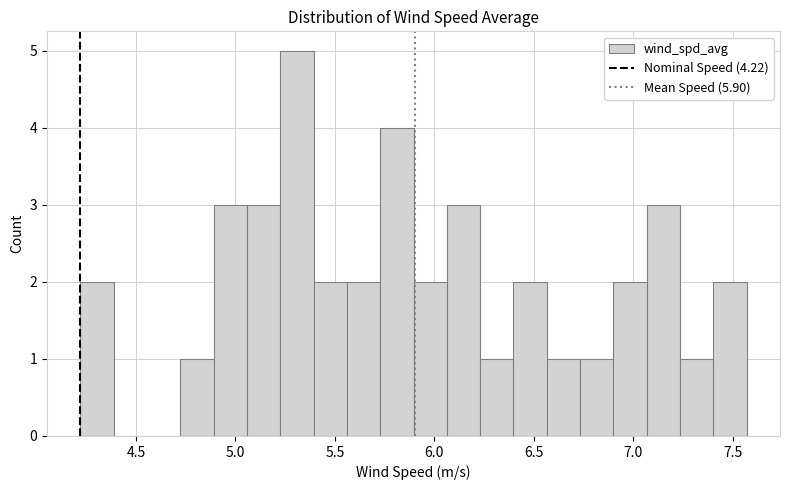

Around what value on the x-axis is the tallest bar? Give the approximate position of its centre, as read against the axis.

5.30